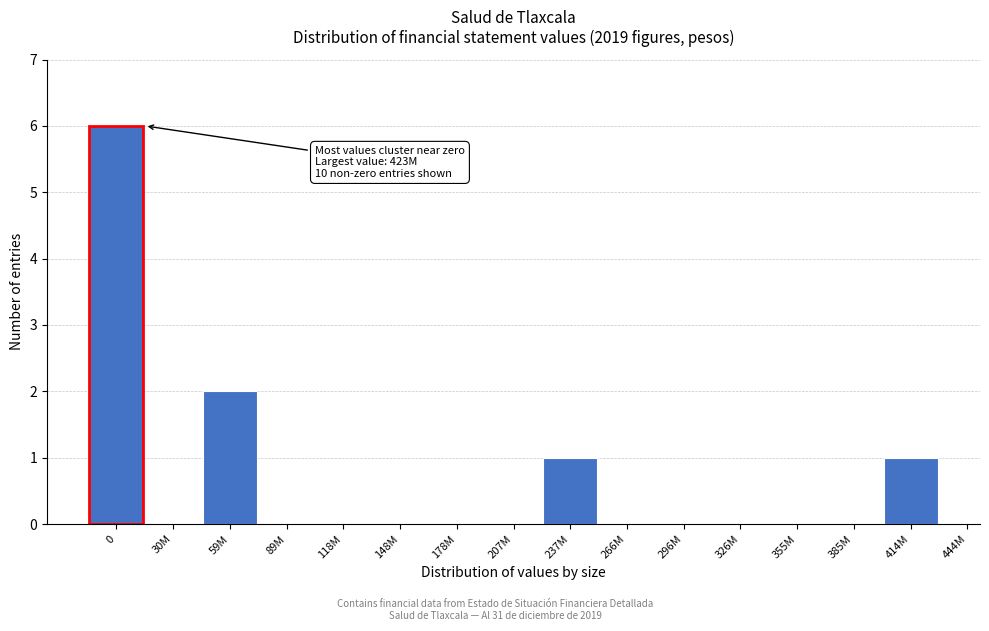

Reading right to left, what are all the values shown in this chart?

414M=1	385M=0	355M=0	326M=0	296M=0	266M=0	237M=1	207M=0	178M=0	148M=0	118M=0	89M=0	59M=2	30M=0	0=6